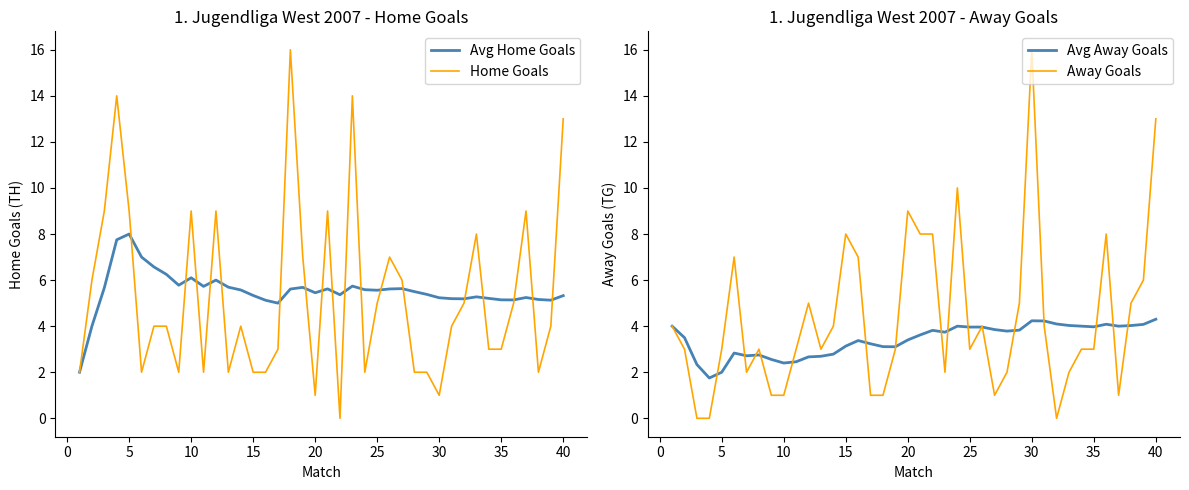

What are all the series names shown in the legend?

Avg Home Goals, Home Goals, Avg Away Goals, Away Goals